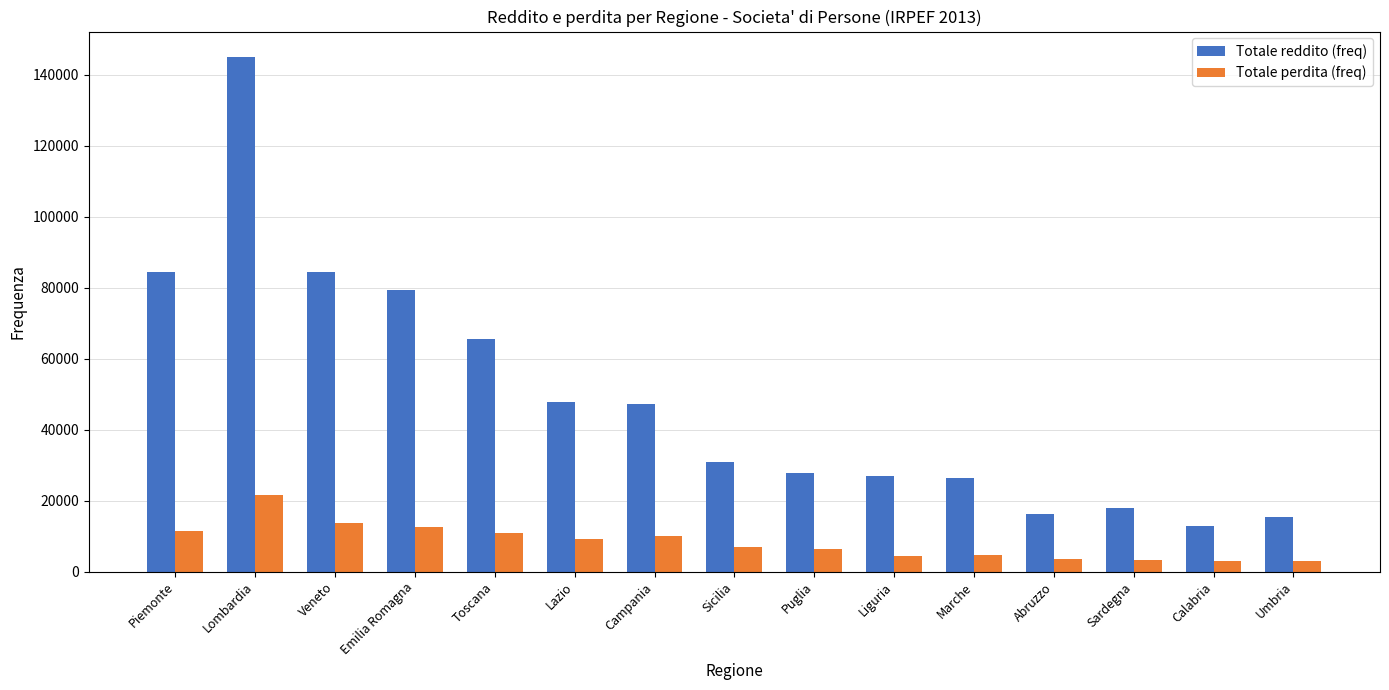

Is it true that Totale reddito (freq) equals 17632 at Liguria?

False